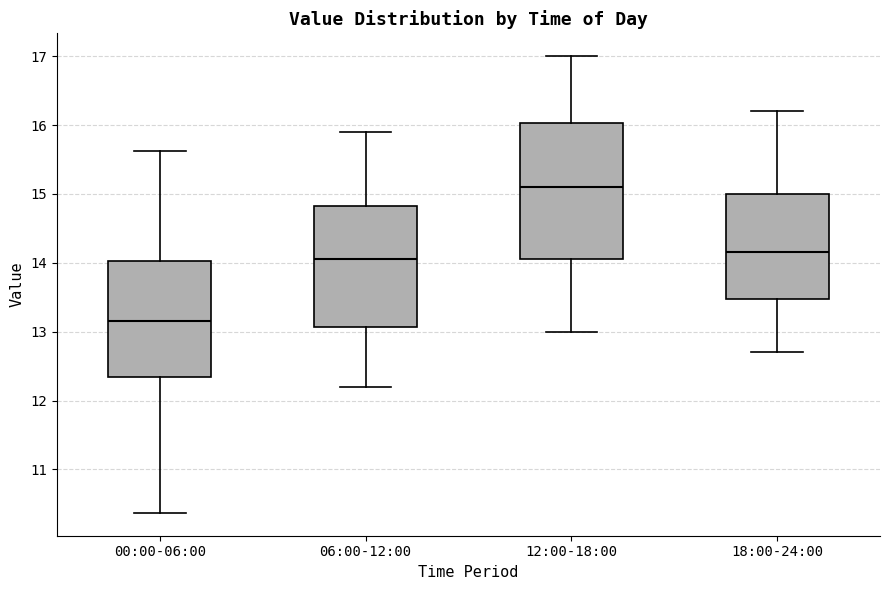

Which box's median line is the highest?

12:00-18:00